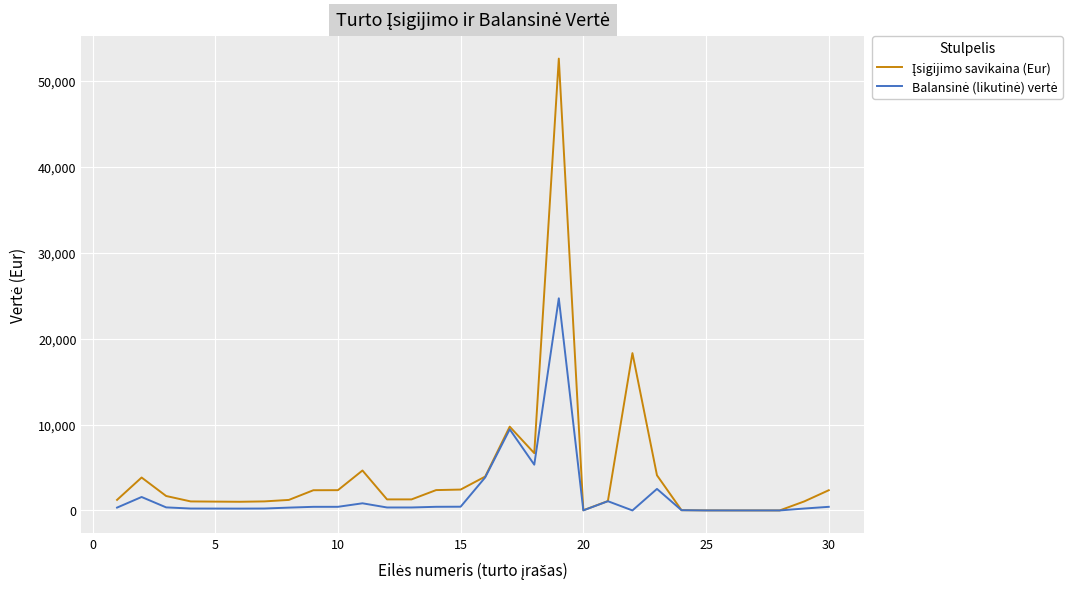

Does the chart have visible grid lines?

Yes